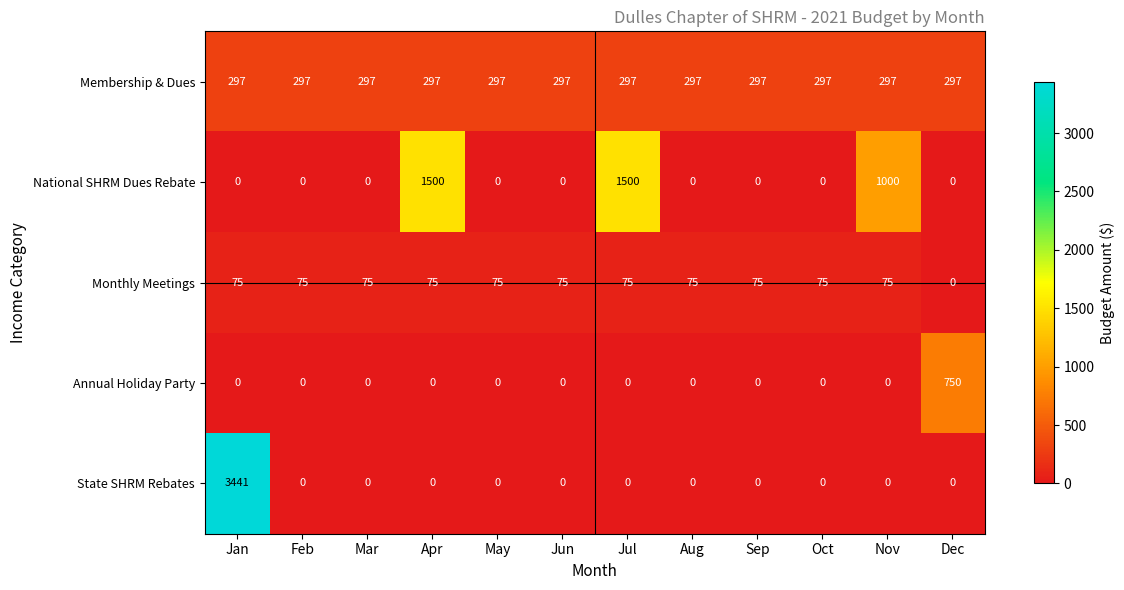

At which category is the sum across all series the highest?

Jan